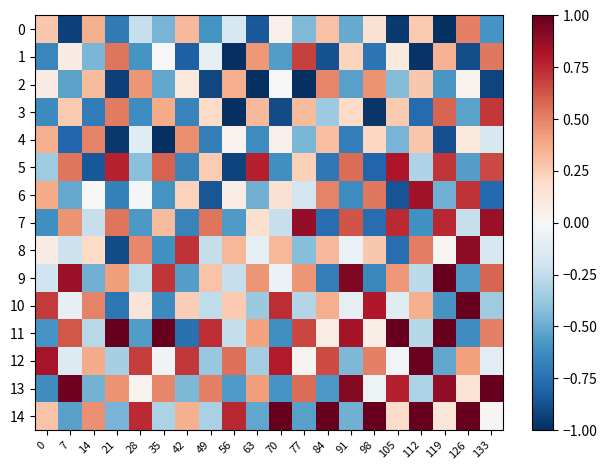

Which has a higher value, 63 or 42?

42